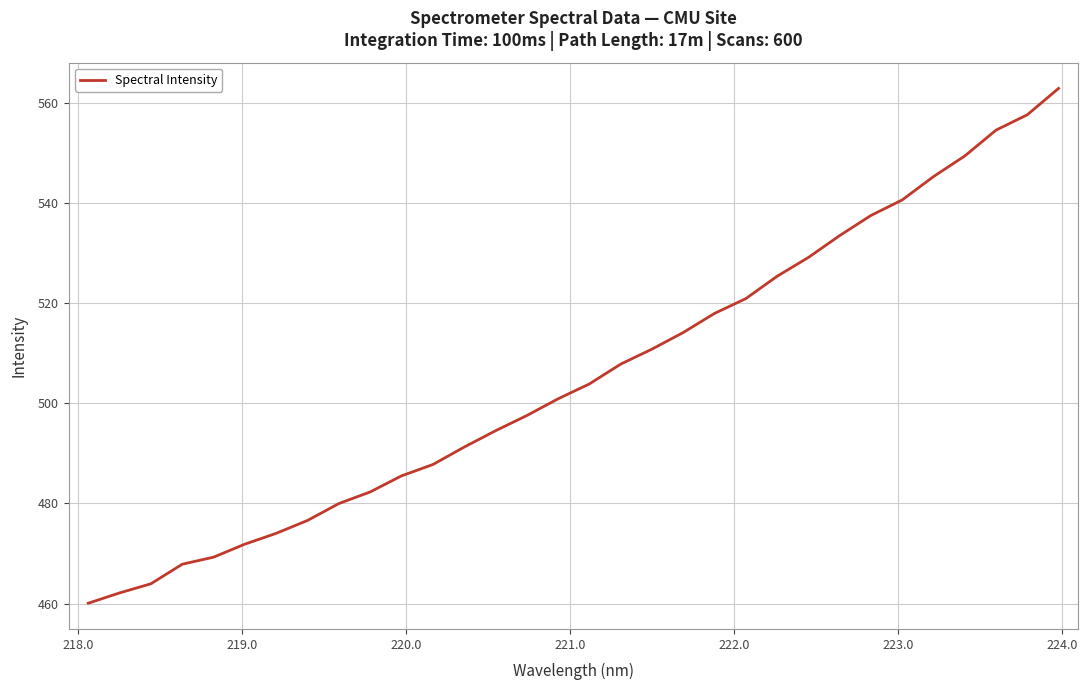

What is the greatest value displayed?

562.9